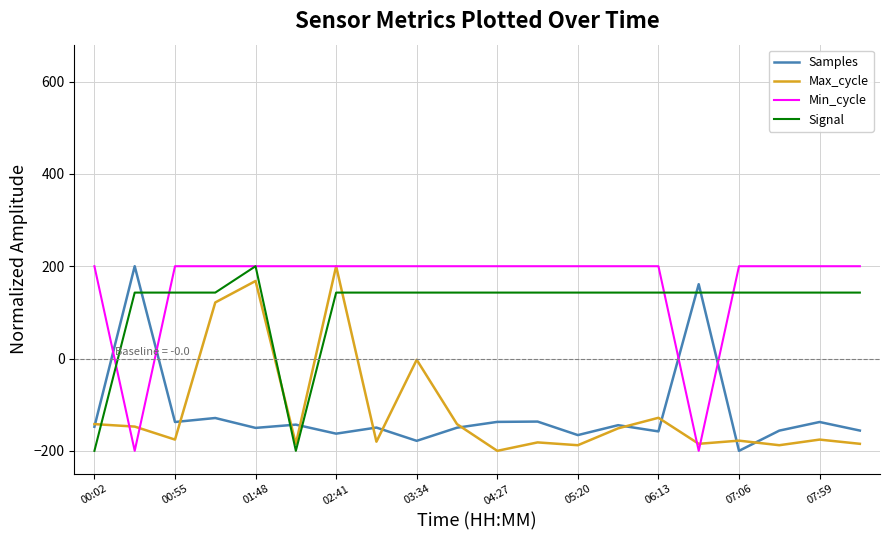

What is the minimum value shown in the chart?

-200.0